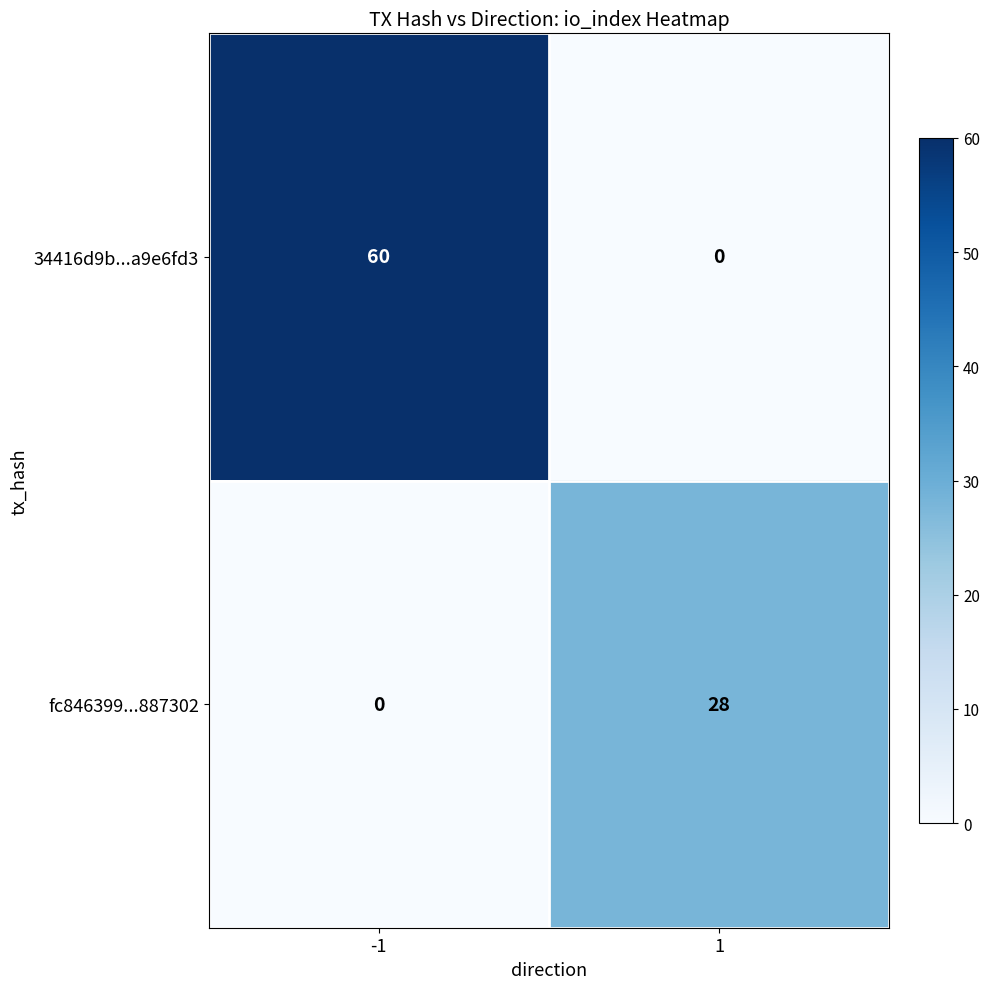

How many data points does each series have?

2